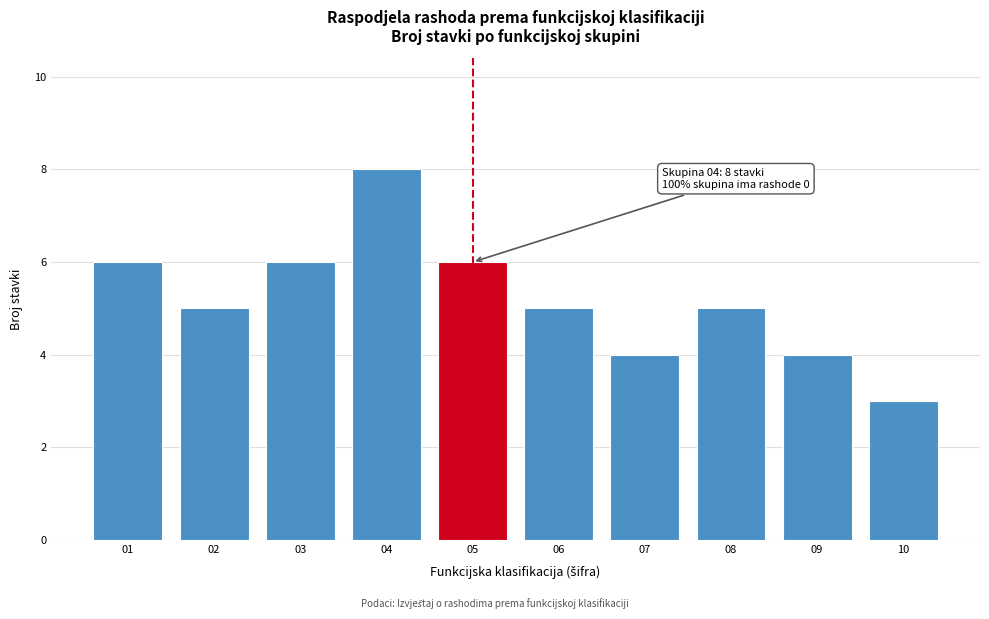

Reading right to left, list all the values displayed in this chart.

10=3	09=4	08=5	07=4	06=5	05=6	04=8	03=6	02=5	01=6